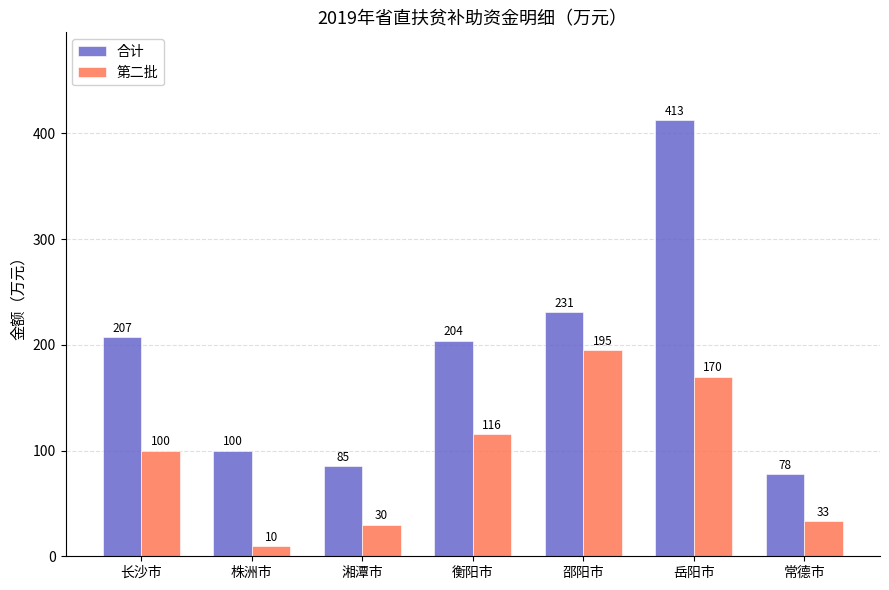

What is the spread (max minus min) of values at 湘潭市?

55